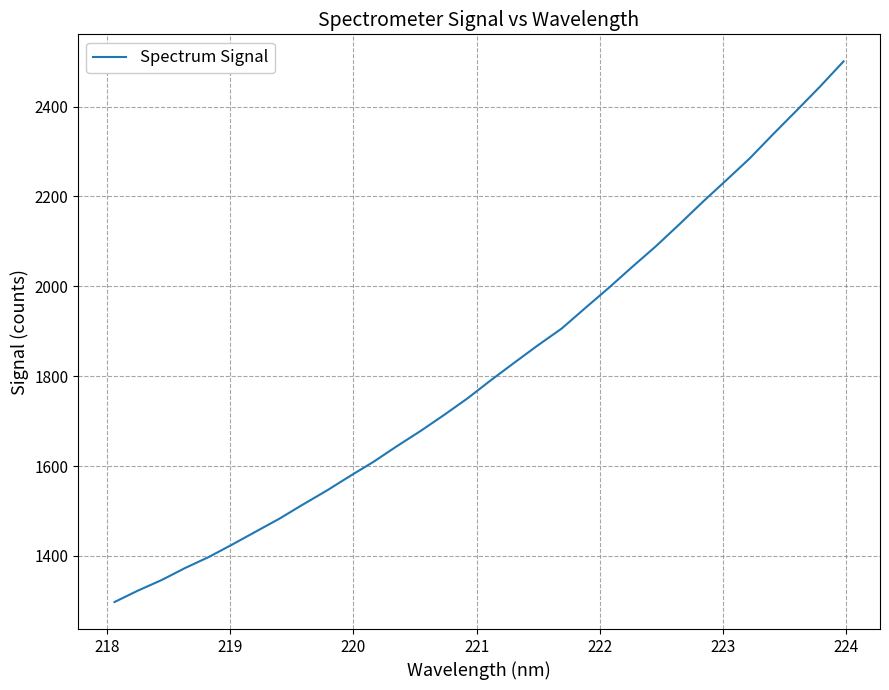

What is the maximum value shown in the chart?

2500.7